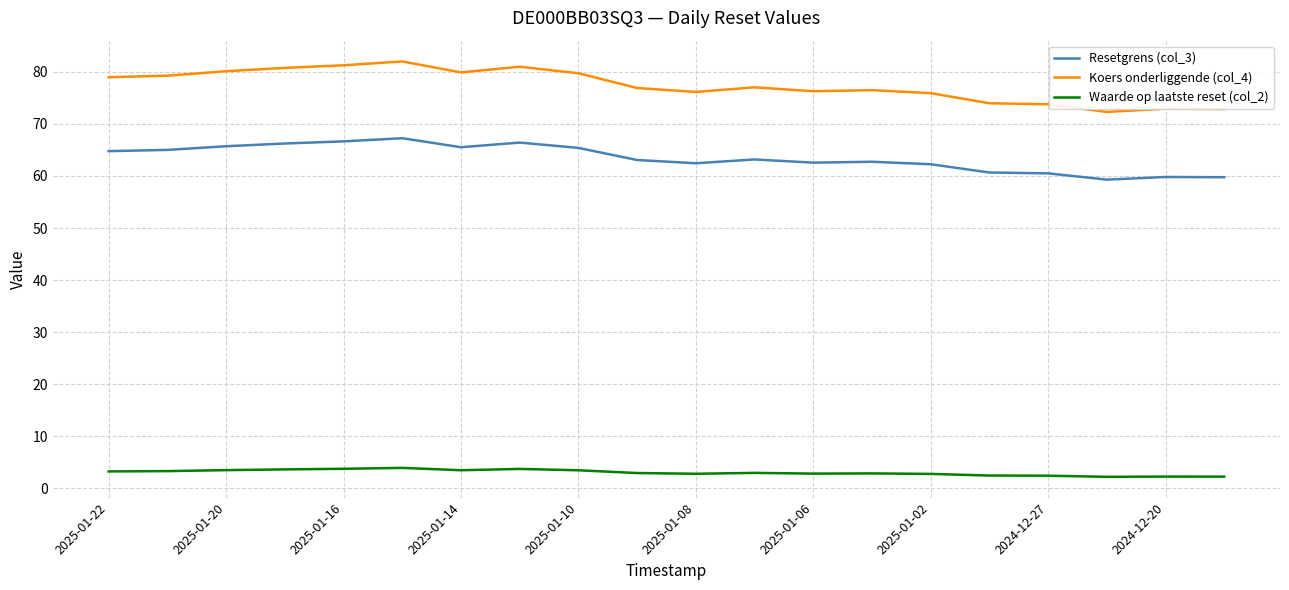

True or false: Resetgrens (col_3) and Waarde op laatste reset (col_2) intersect in this chart.

False